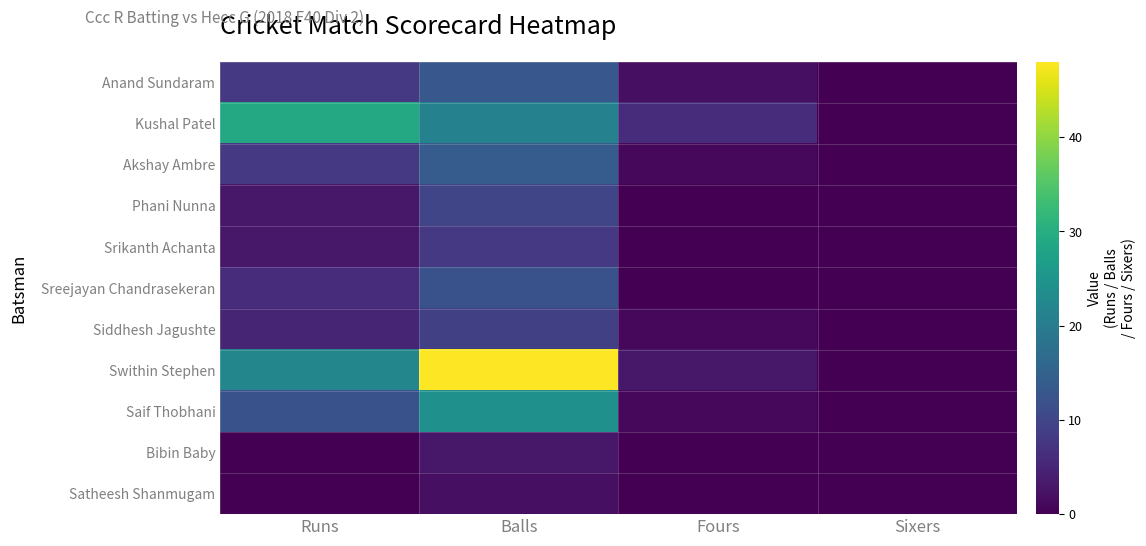

Reading right to left, transcribe all the data shown in this chart.

Anand Sundaram: Sixers=0	Fours=2	Balls=13	Runs=8
Kushal Patel: Sixers=0	Fours=6	Balls=21	Runs=29
Akshay Ambre: Sixers=0	Fours=1	Balls=14	Runs=8
Phani Nunna: Sixers=0	Fours=0	Balls=10	Runs=3
Srikanth Achanta: Sixers=0	Fours=0	Balls=8	Runs=3
Sreejayan Chandrasekeran: Sixers=0	Fours=0	Balls=12	Runs=6
Siddhesh Jagushte: Sixers=0	Fours=1	Balls=9	Runs=5
Swithin Stephen: Sixers=0	Fours=3	Balls=48	Runs=22
Saif Thobhani: Sixers=0	Fours=1	Balls=24	Runs=12
Bibin Baby: Sixers=0	Fours=0	Balls=3	Runs=0
Satheesh Shanmugam: Sixers=0	Fours=0	Balls=2	Runs=0